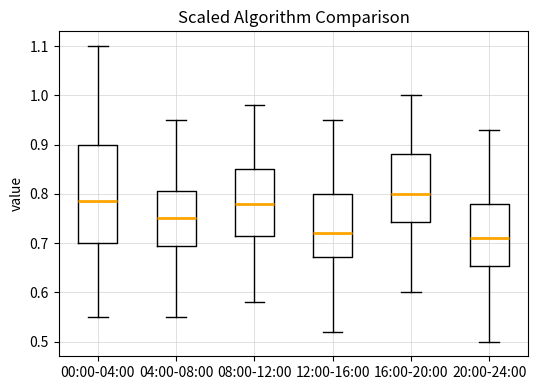

Which box's median line is the lowest?

20:00-24:00